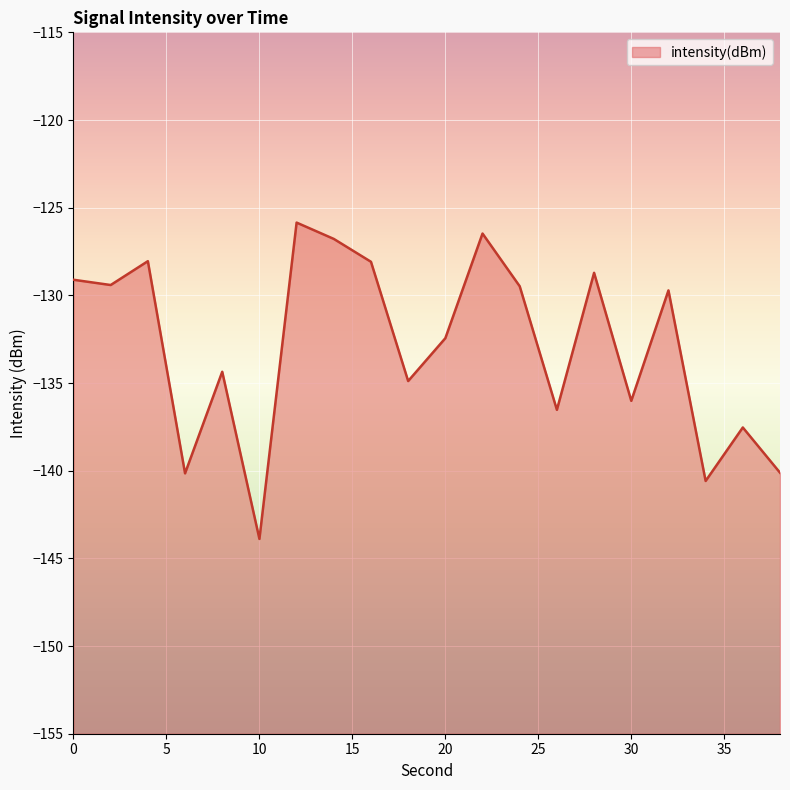

Is it true that the value at 2 is -36.7?

False